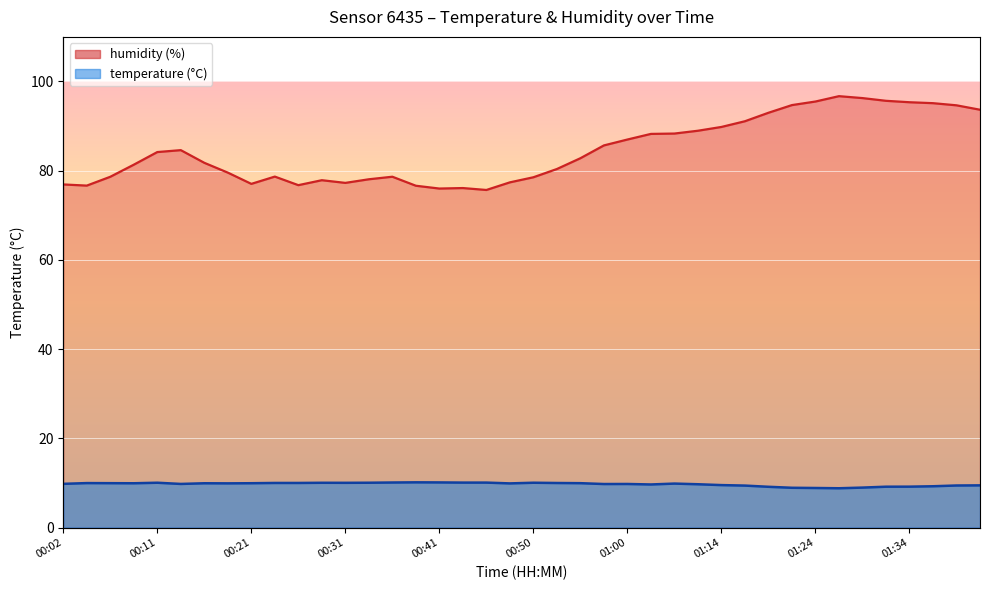

How many lines are shown in the chart?

2